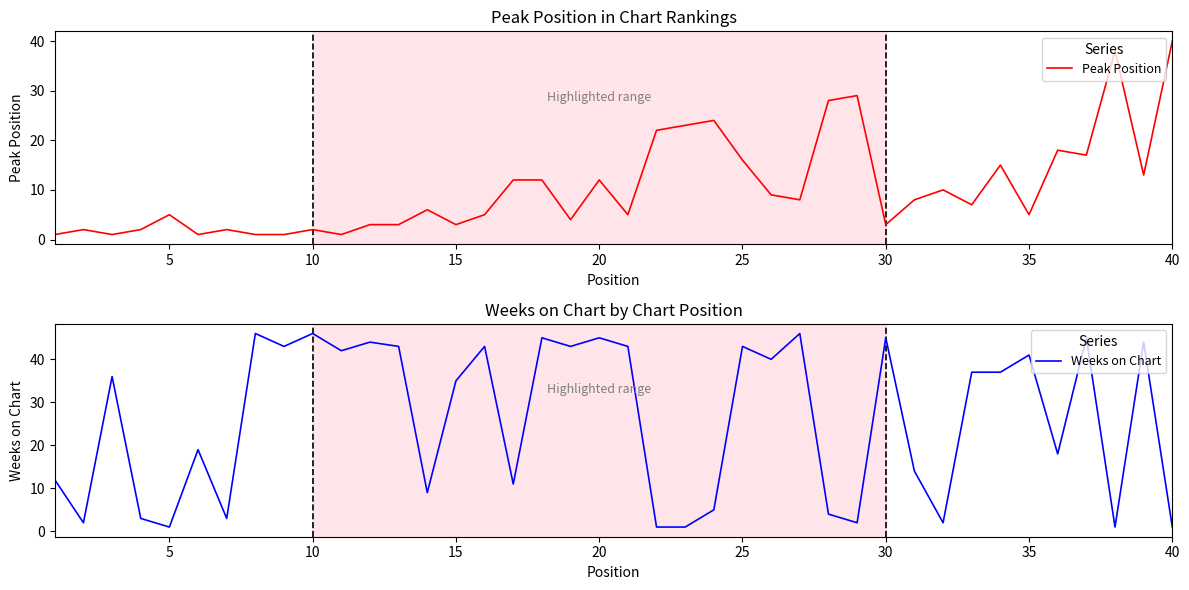

What is the highest value of the Weeks on Chart series?

46